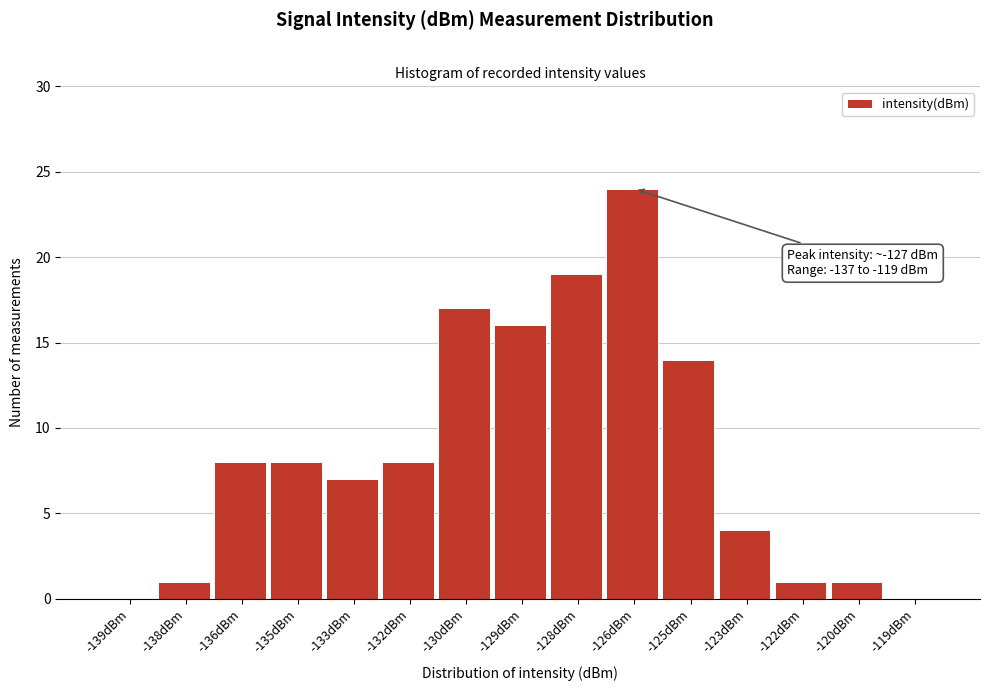

Reading right to left, extract all data points from this chart.

-119dBm=0	-120dBm=1	-122dBm=1	-123dBm=4	-125dBm=14	-126dBm=24	-128dBm=19	-129dBm=16	-130dBm=17	-132dBm=8	-133dBm=7	-135dBm=8	-136dBm=8	-138dBm=1	-139dBm=0